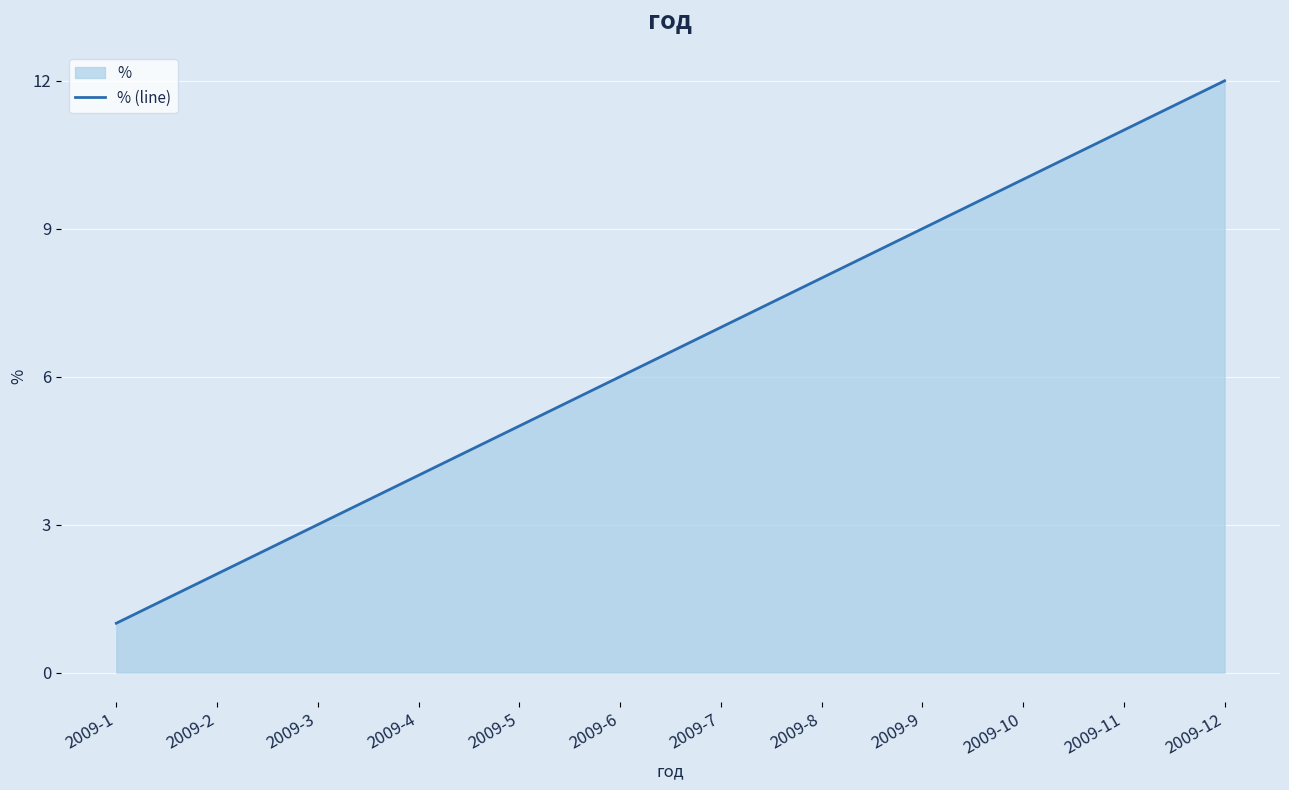

Approximately how many times larger is the value at 2009-8 compared to 2009-9?

0.9